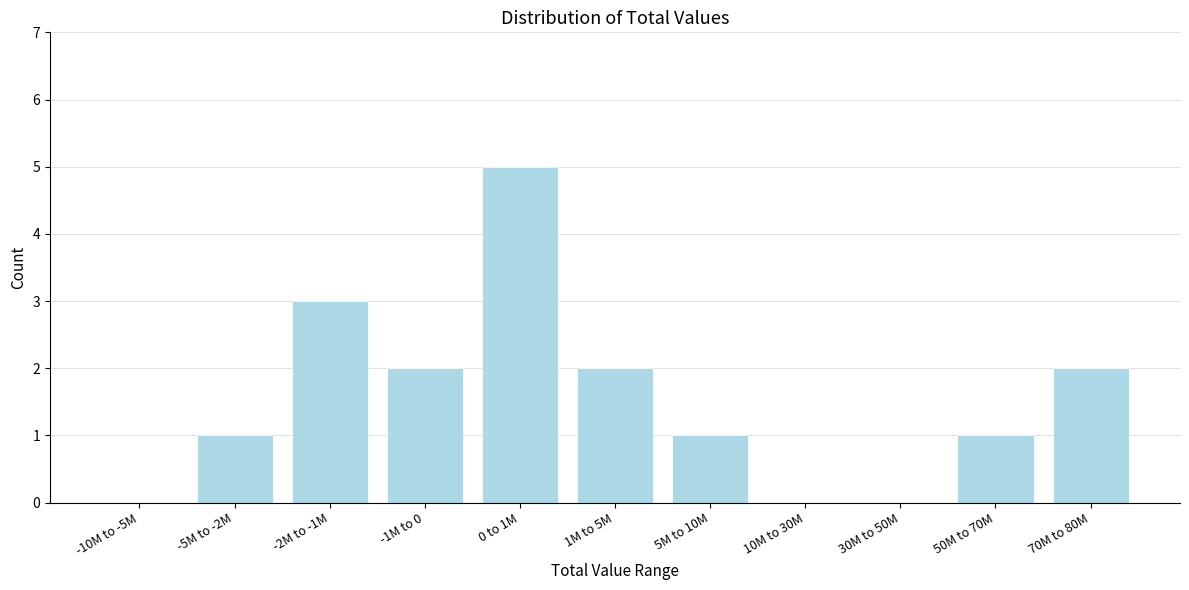

Reading left to right, extract all data points from this chart.

-10M to -5M=0	-5M to -2M=1	-2M to -1M=3	-1M to 0=2	0 to 1M=5	1M to 5M=2	5M to 10M=1	10M to 30M=0	30M to 50M=0	50M to 70M=1	70M to 80M=2